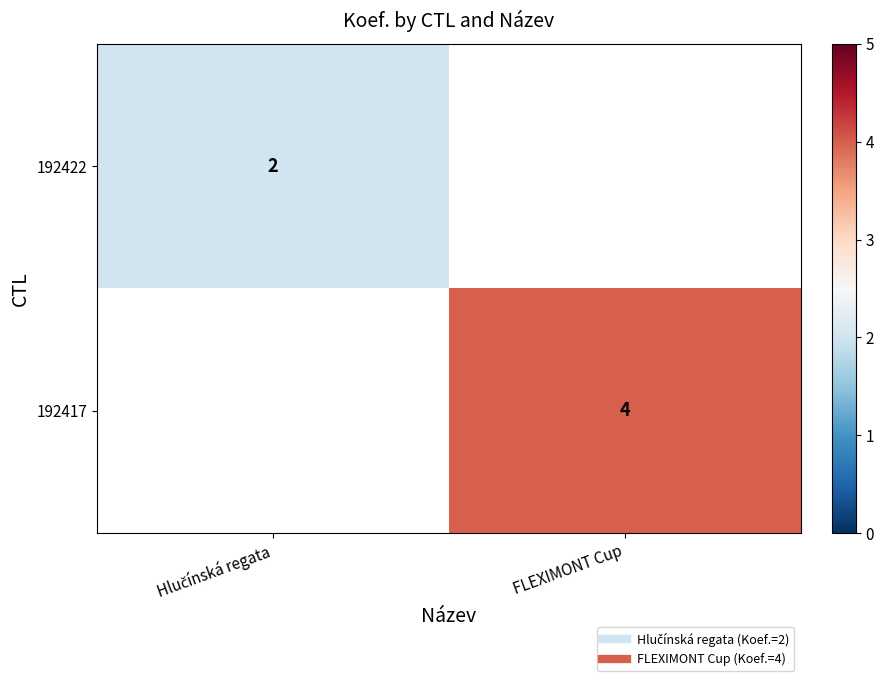

At how many categories does at least one series exceed 3?

1